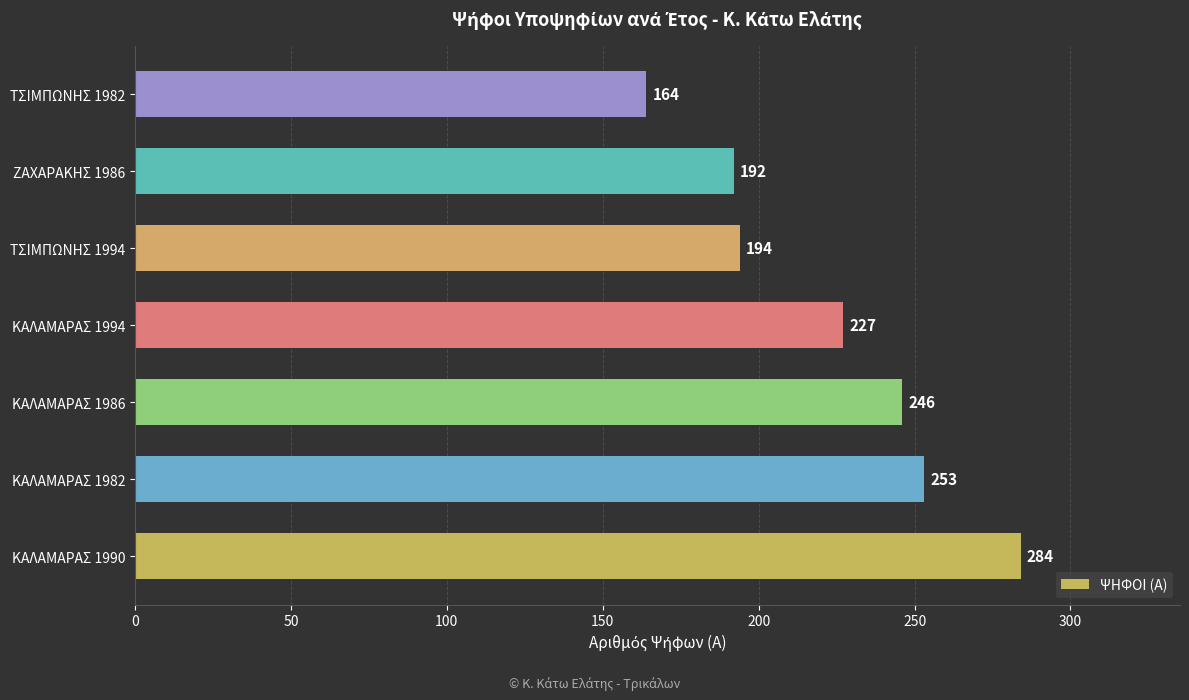

List the labels in order of value, largest first.

ΚΑΛΑΜΑΡΑΣ 1990, ΚΑΛΑΜΑΡΑΣ 1982, ΚΑΛΑΜΑΡΑΣ 1986, ΚΑΛΑΜΑΡΑΣ 1994, ΤΣΙΜΠΩΝΗΣ 1994, ΖΑΧΑΡΑΚΗΣ 1986, ΤΣΙΜΠΩΝΗΣ 1982